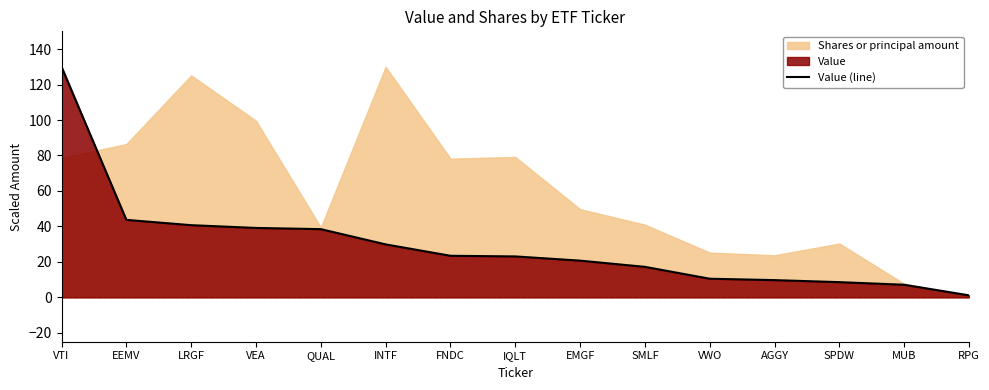

What is the difference between the values at FNDC and RPG?

22.3